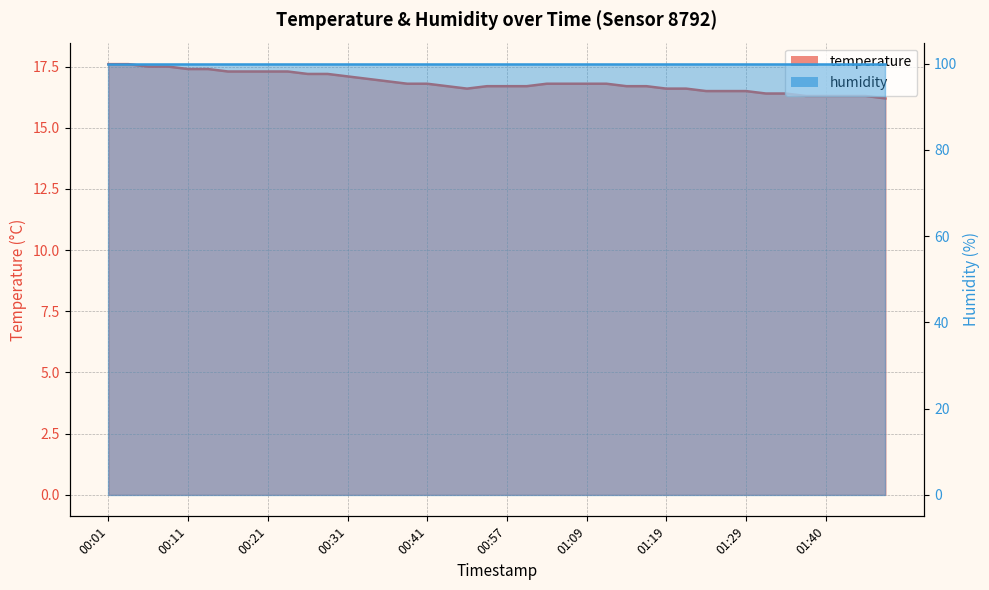

What is the sum of the values at 01:29 and 01:02?

33.3